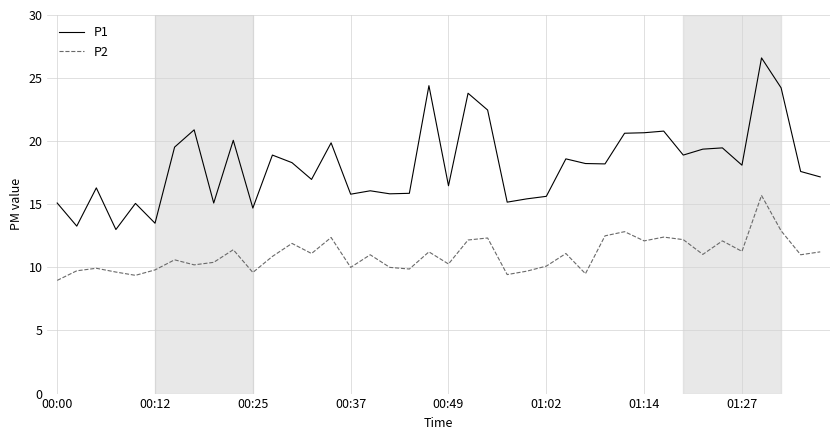

True or false: P2 and P1 cross at least once.

False